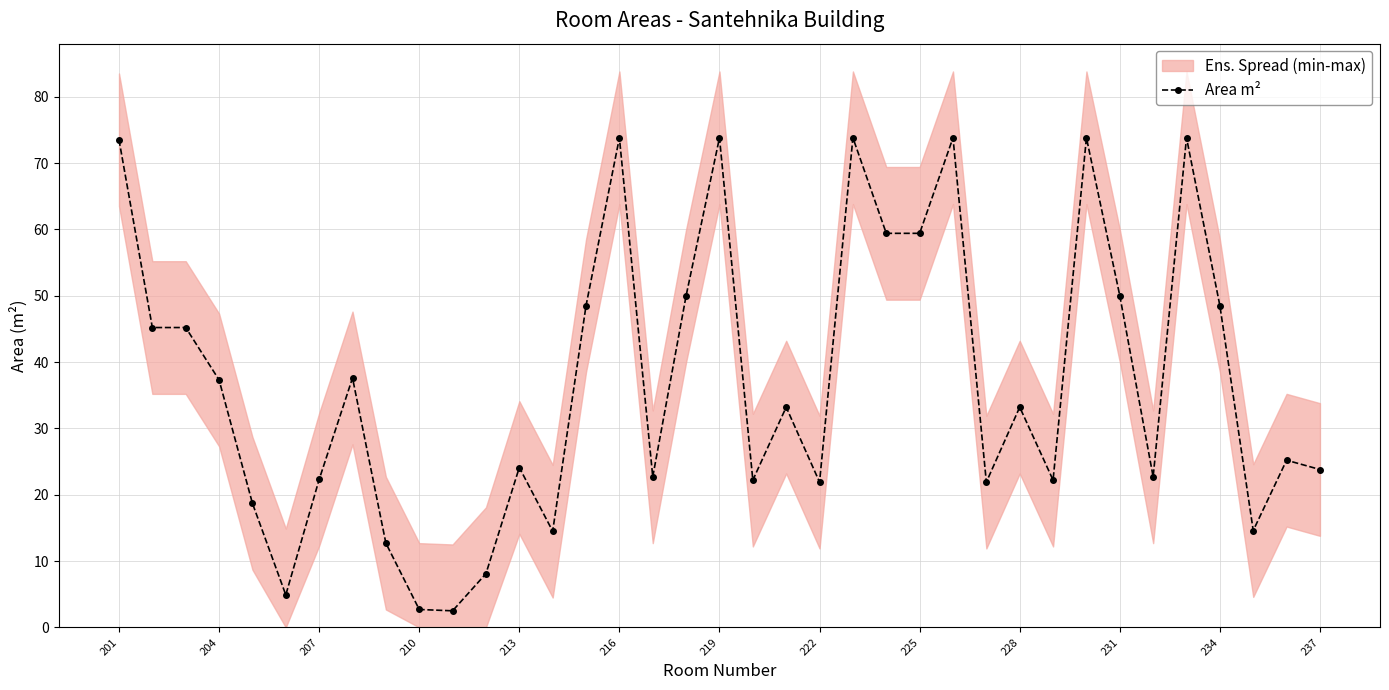

What is the lowest value of the Area m² series?

2.5